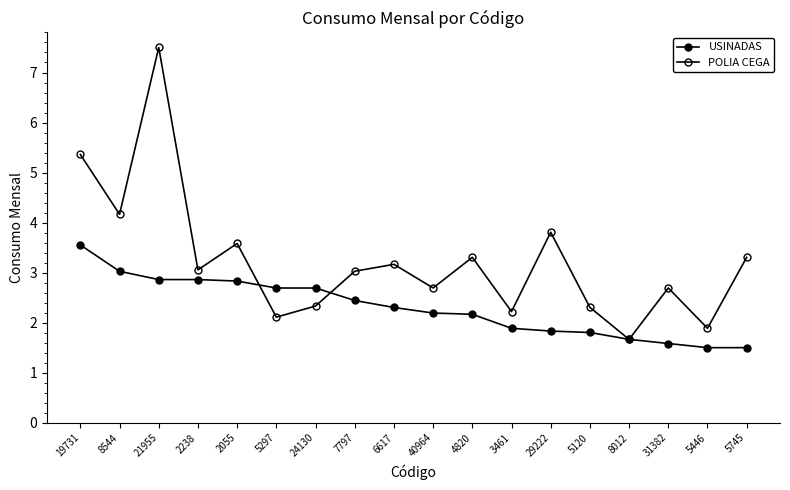

The value of USINADAS at 7797 is 1.3. True or false?

False